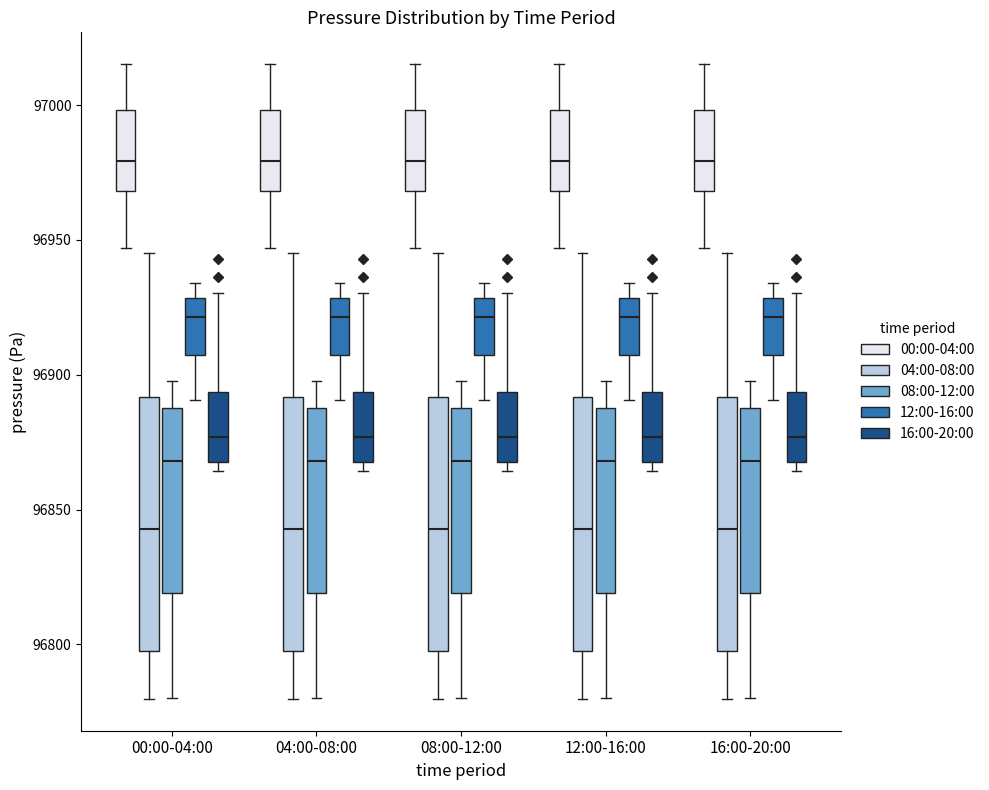

Where does the upper whisker of the box for 12:00-16:00 (00:00-04:00) end on the y-axis? The values are not printed on the chart, so give them approximately, as read against the axis.

97015